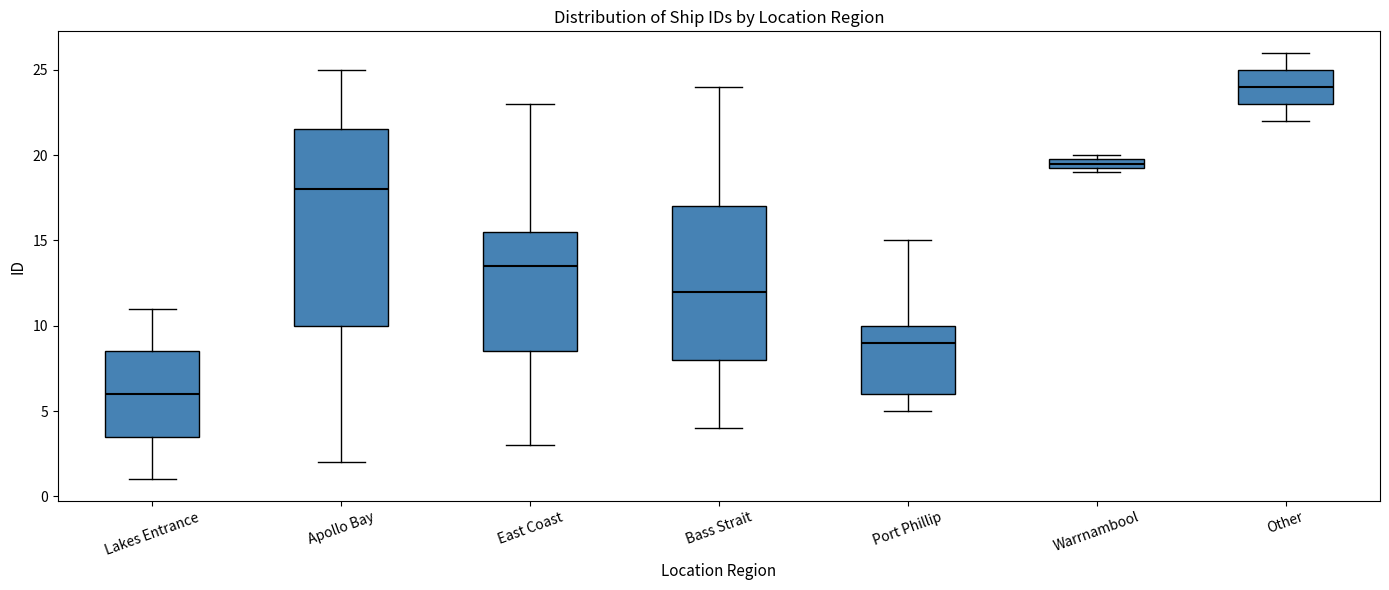

Which box has the lowest median line?

Lakes Entrance